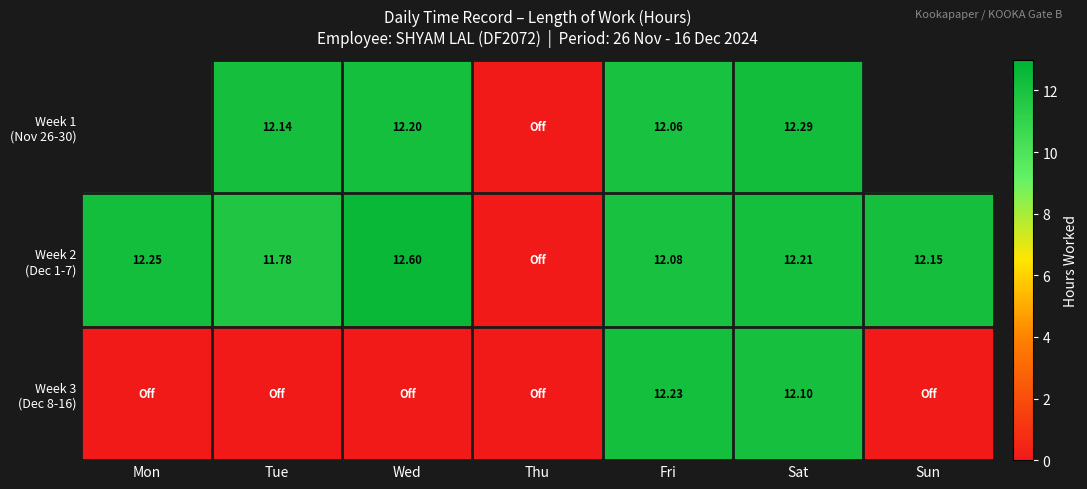

What is the difference between the highest and lowest values at Wed?

12.6